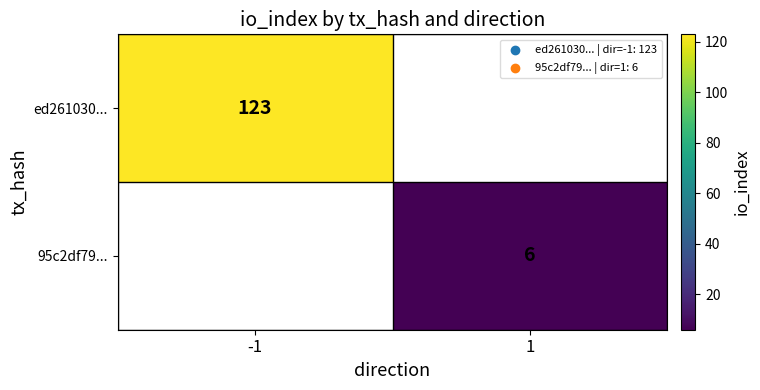

True or false: 95c2df79... has a value of 6 at 1.

True